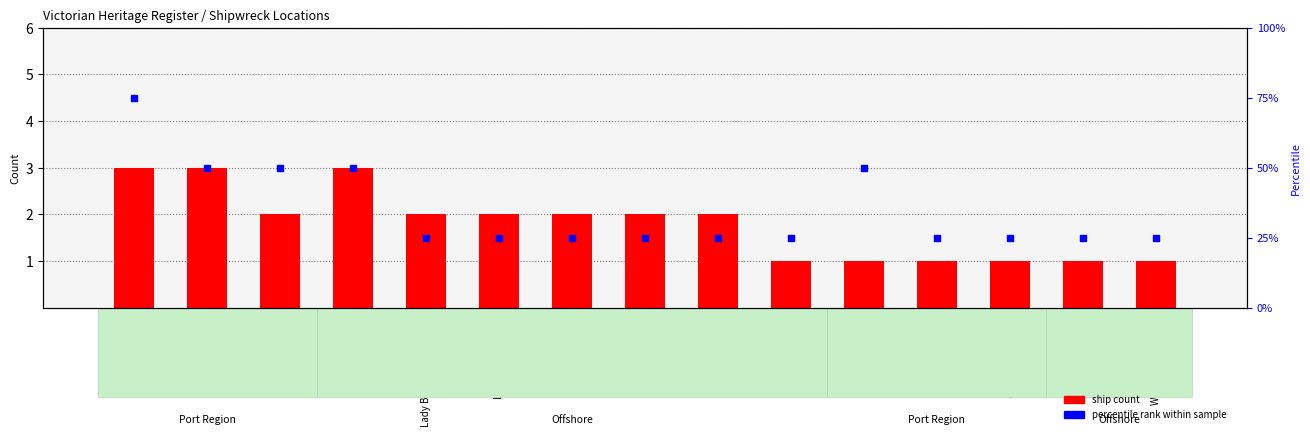

What is the total value across all series at Apollo Bay (West)?

26